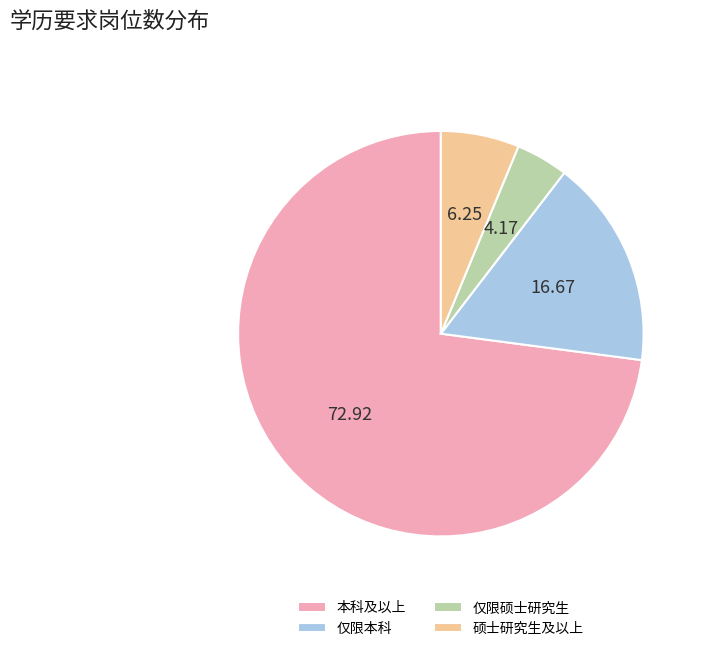

The 硕士研究生及以上 slice represents 17% of the pie. True or false?

False